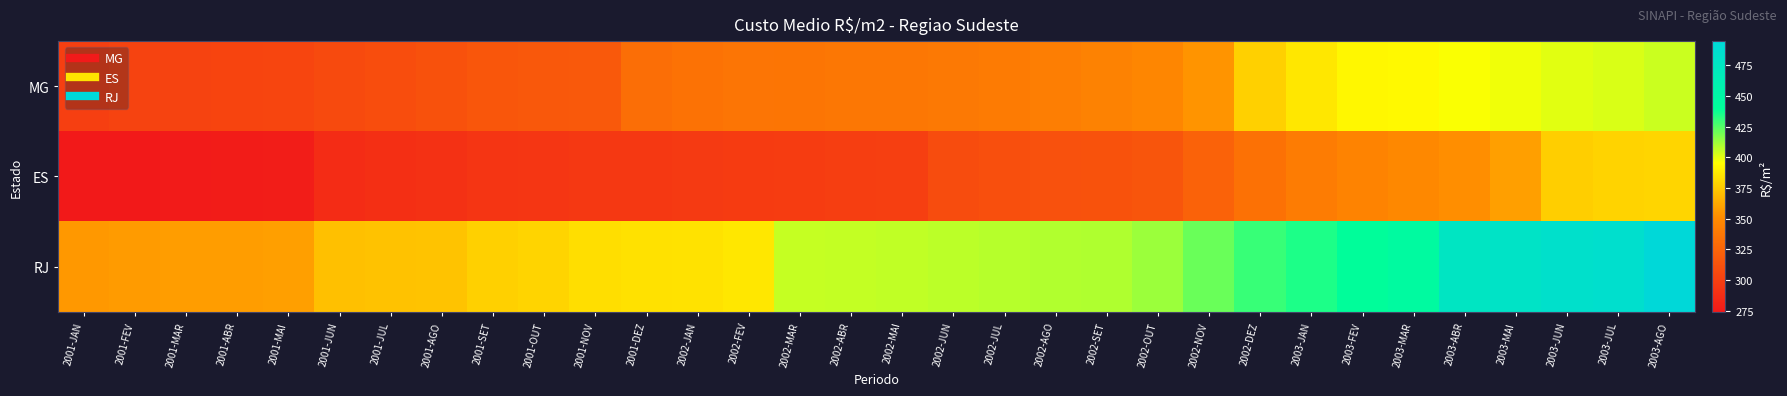

Between 2001-OUT and 2001-JUN, which is larger?

2001-OUT